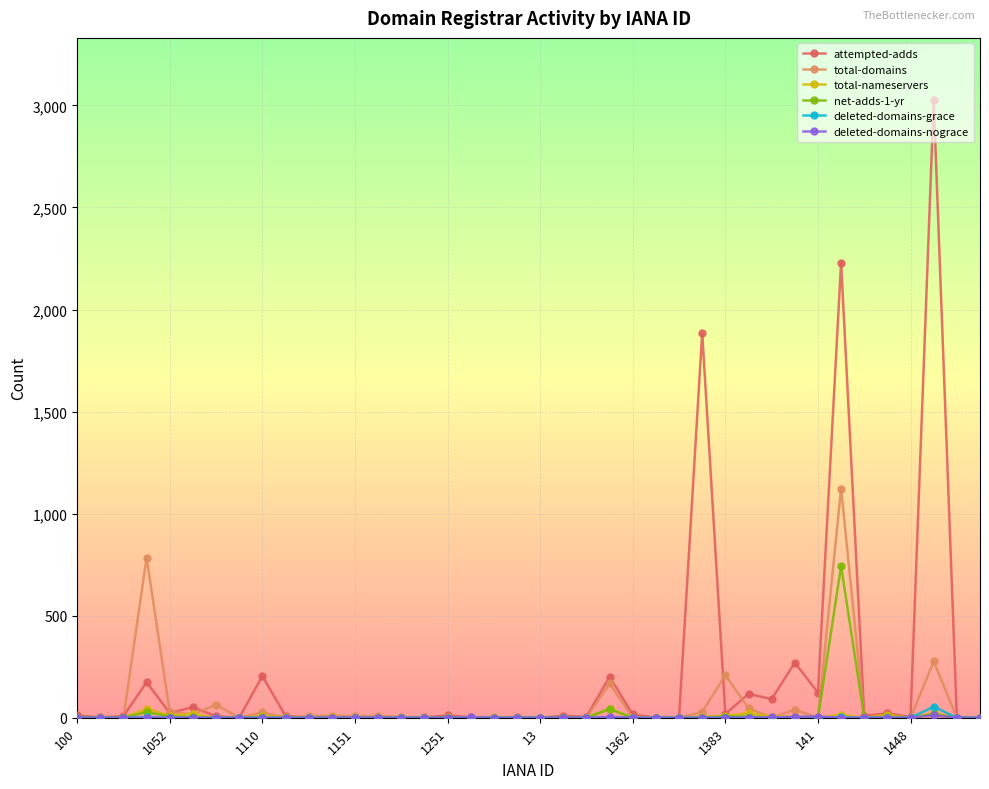

What is the highest value of the attempted-adds series?

3027